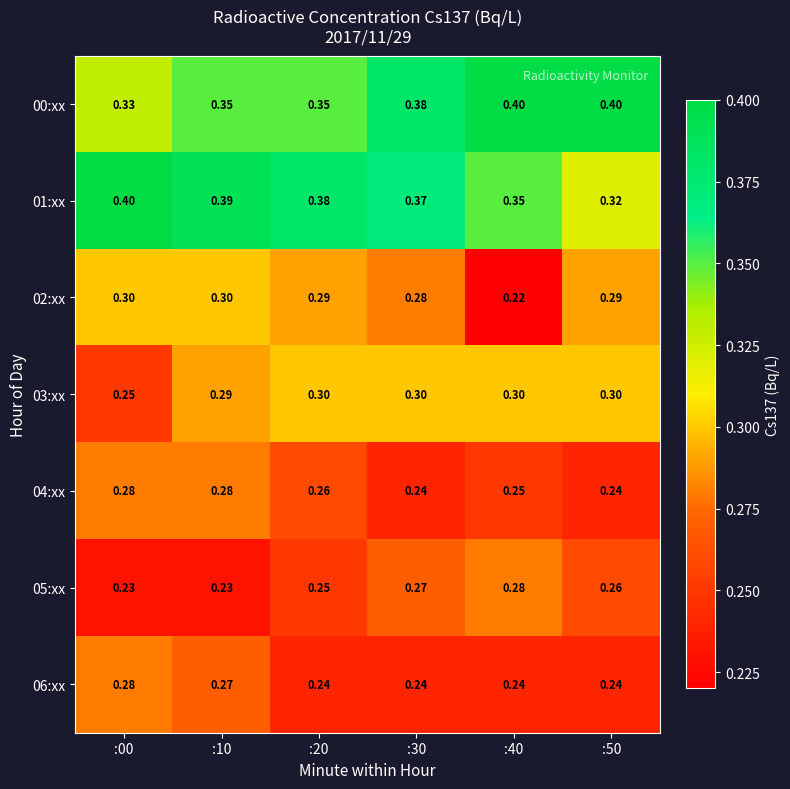

What is the greatest value displayed?

0.4